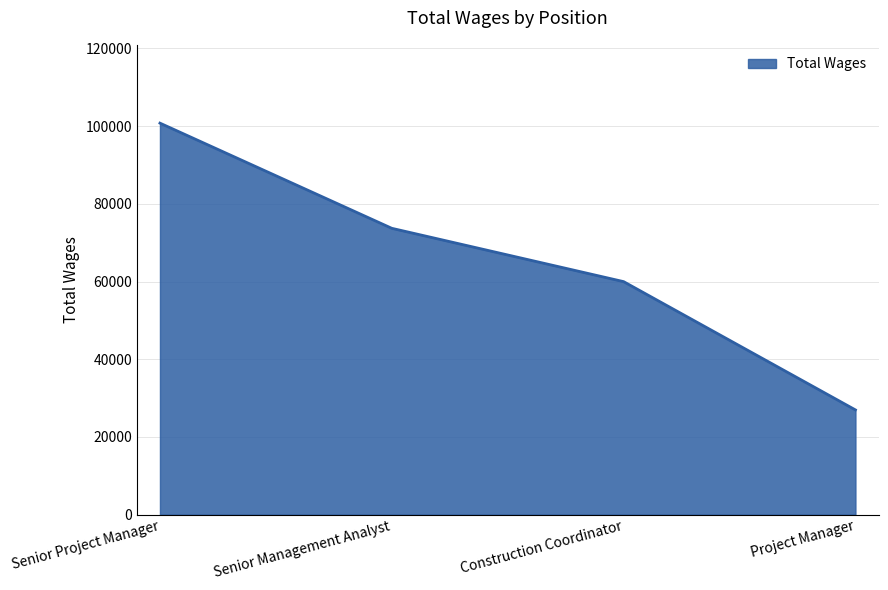

List the labels in order of value, largest first.

Senior Project Manager, Senior Management Analyst, Construction Coordinator, Project Manager